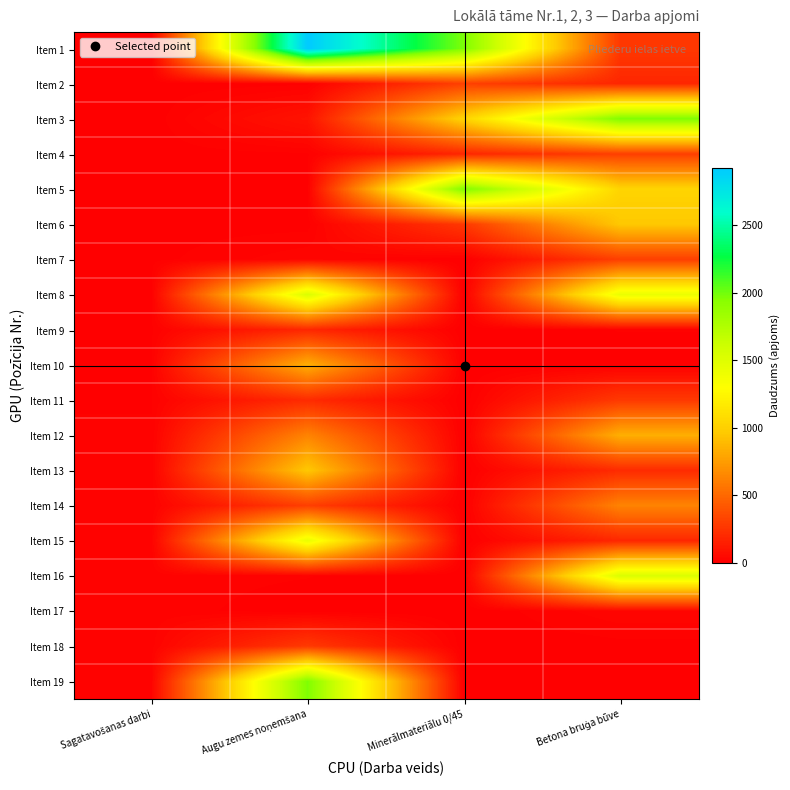

Which category has the highest value across all series?

Augu zemes noņemšana